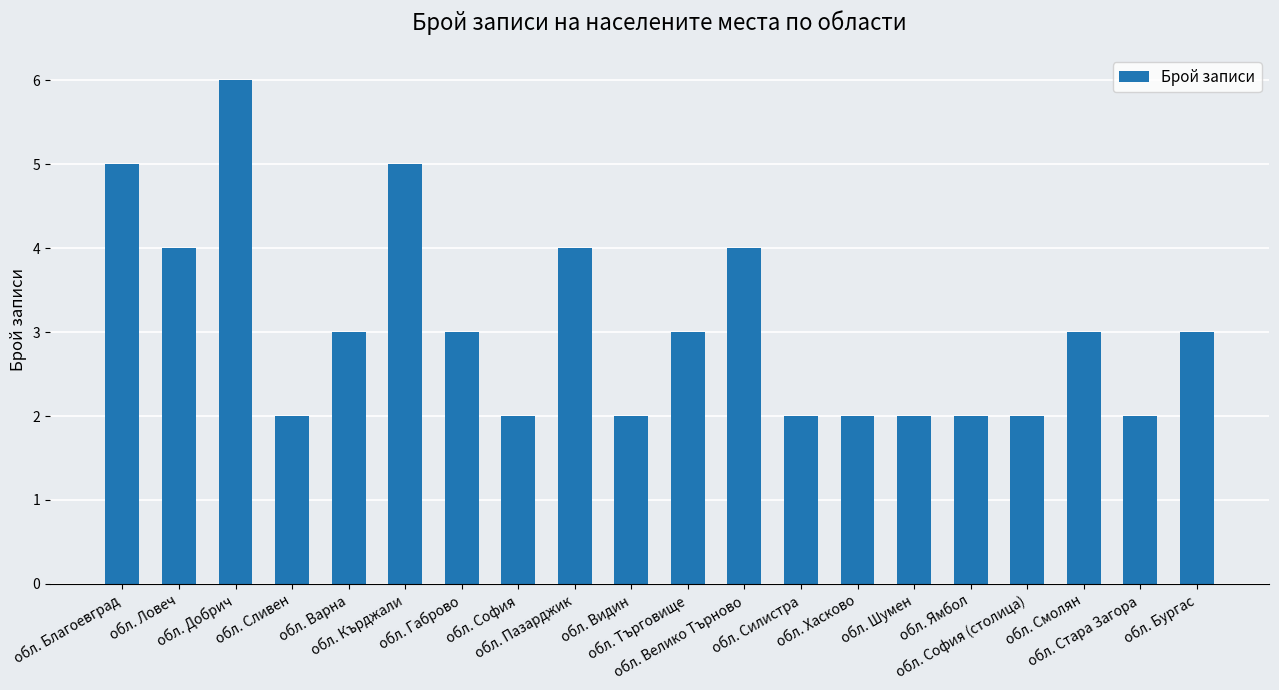

Which category has the highest value across all series?

обл. Добрич